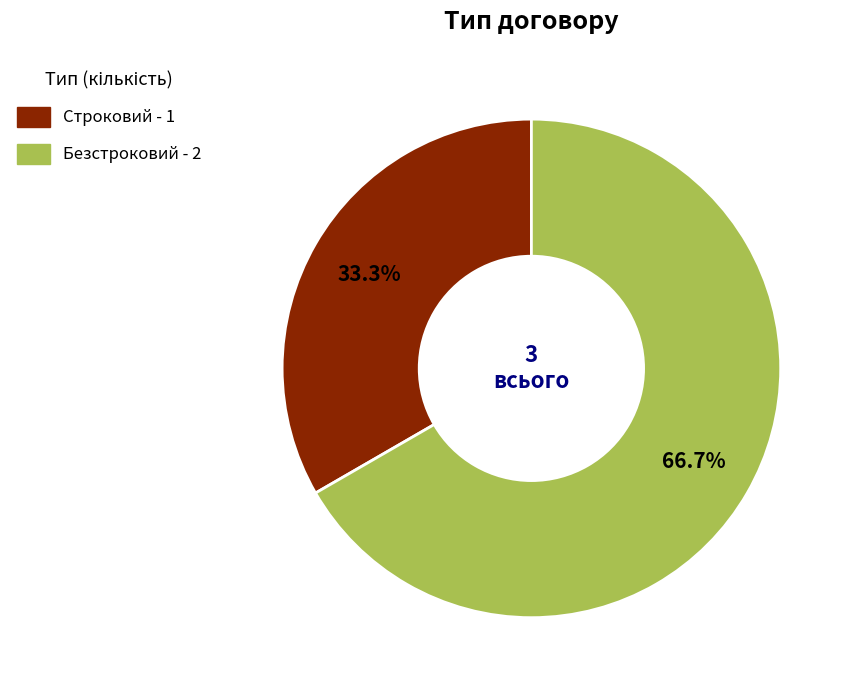

Count the number of slices in the pie.

2